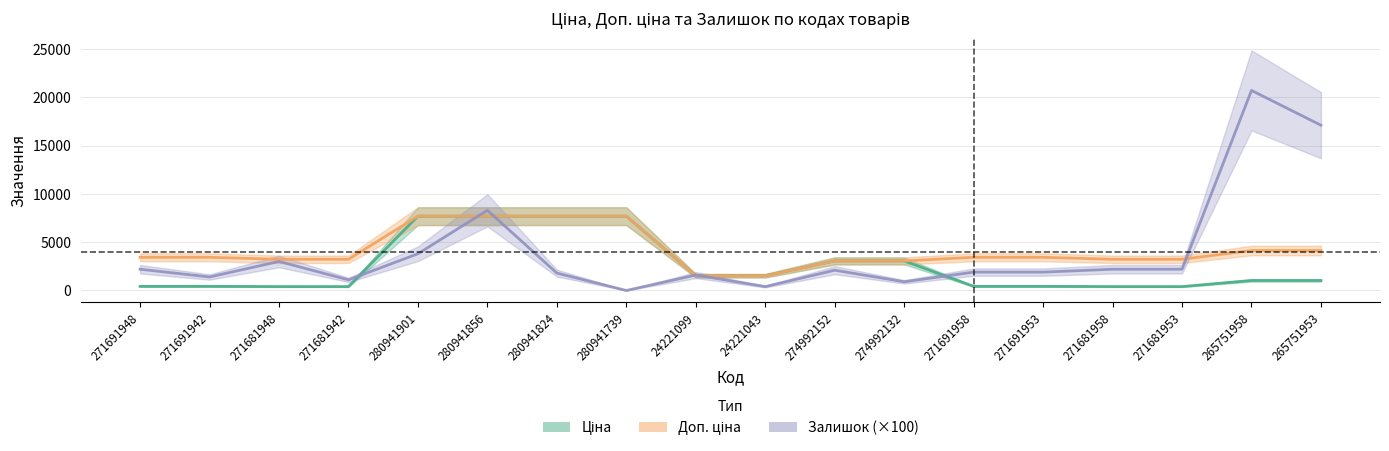

What is the value of the Залишок point at the 18th from the left?

17100.0